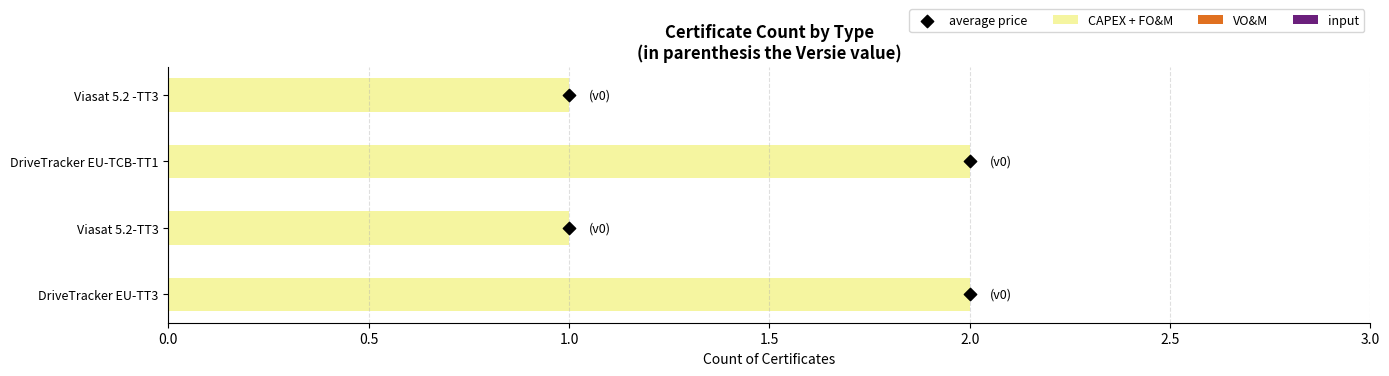

What are all the series names shown in the legend?

CAPEX + FO&M, VO&M, input, average price